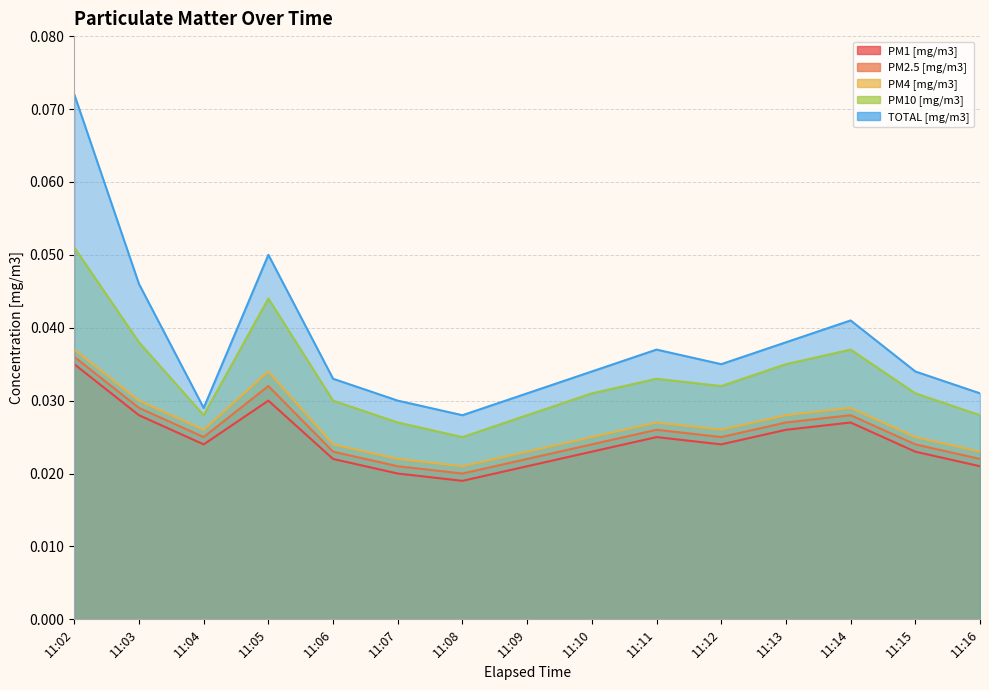

In PM4 [mg/m3], how many points are higher than both neighbors (excluding endpoints)?

3